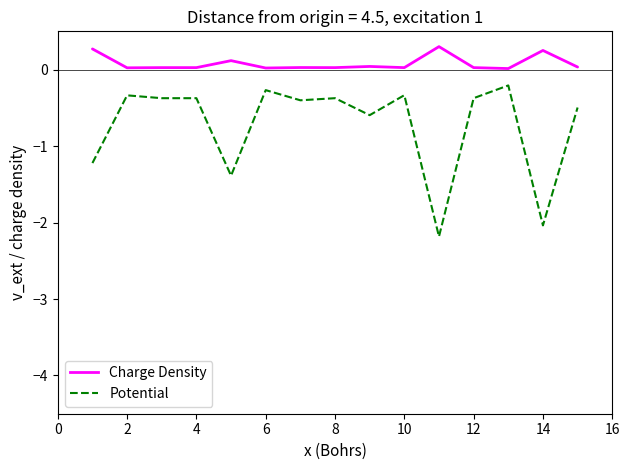

True or false: Charge Density has more than 1 interior local peaks.

True